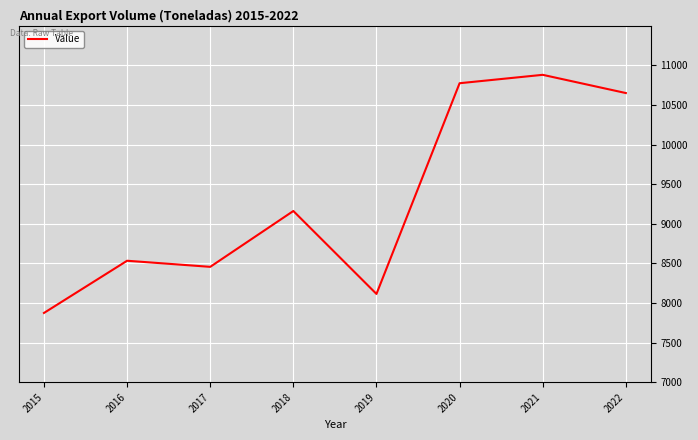

Which has a higher value, 2019 or 2018?

2018